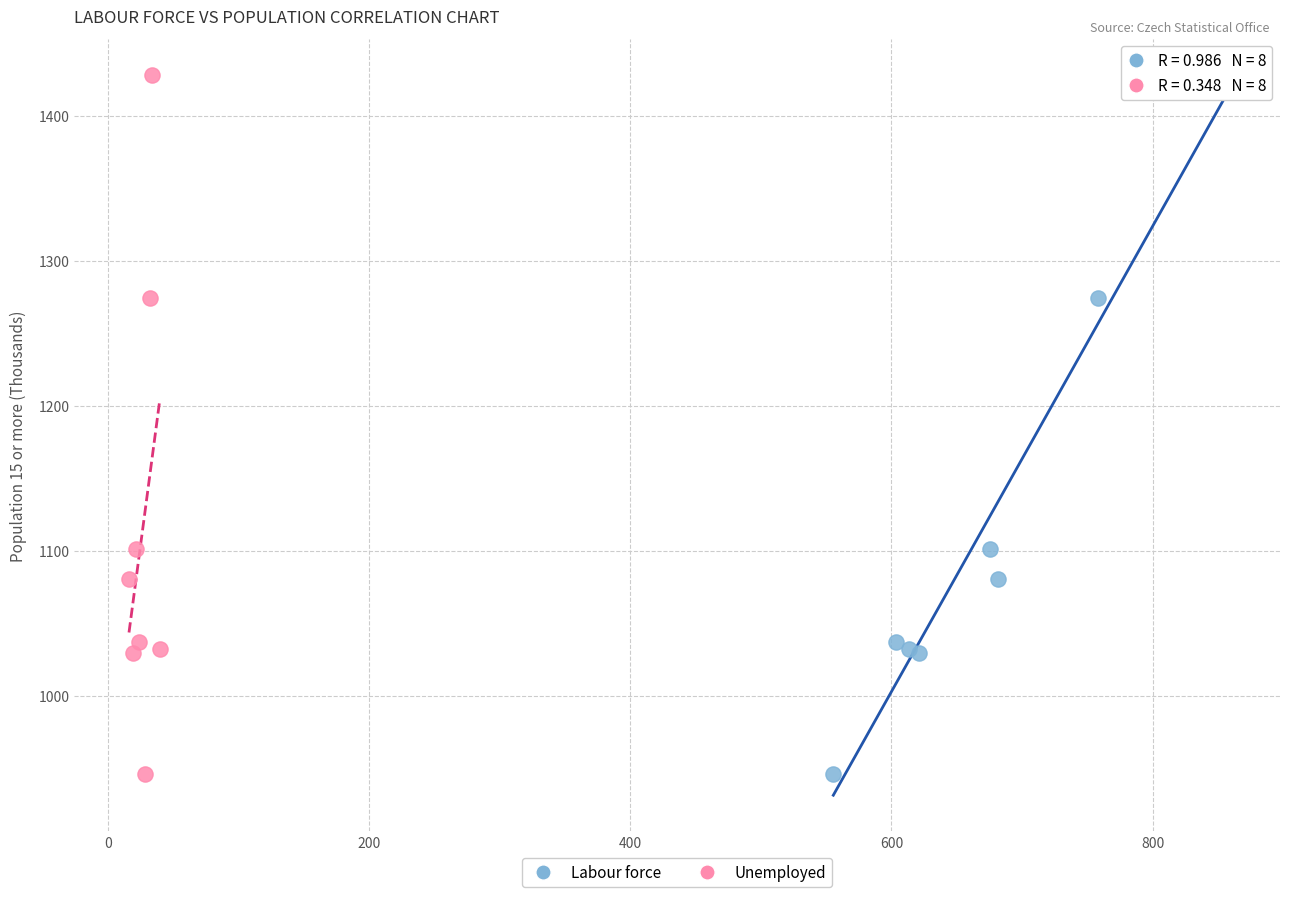

What are all the series names shown in the legend?

Labour force, Unemployed